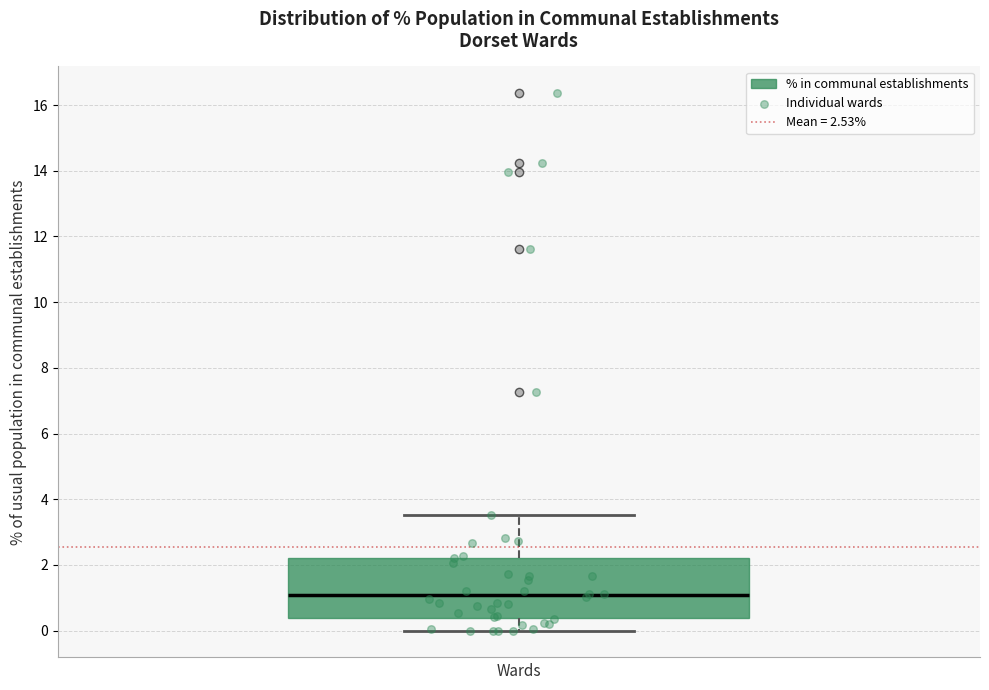

Where does the upper whisker of the box end on the y-axis? The values are not printed on the chart, so give them approximately, as read against the axis.

3.6